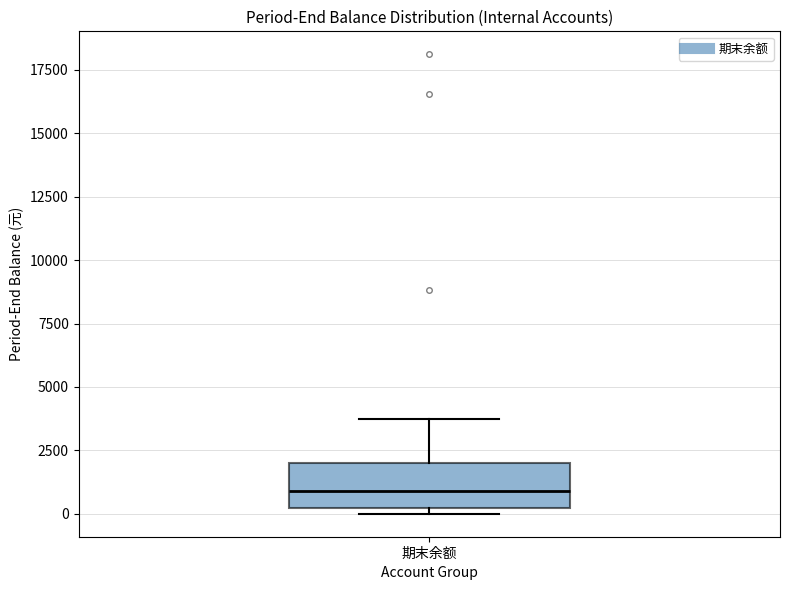

Read this box plot against the y-axis: the position of the median line, the range covered by the box, and the ends of both whiskers. The values are not printed on the chart, so give them approximately, as read against the axis.

median 1000, box 0 to 2000, whiskers 0 (just below the box's lower edge) to 3500